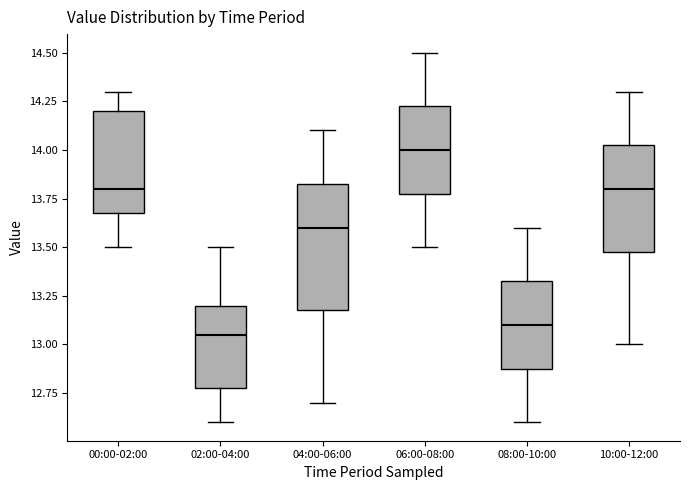

Where does the median line of the box for 02:00-04:00 sit on the y-axis? The values are not printed on the chart, so give them approximately, as read against the axis.

13.05